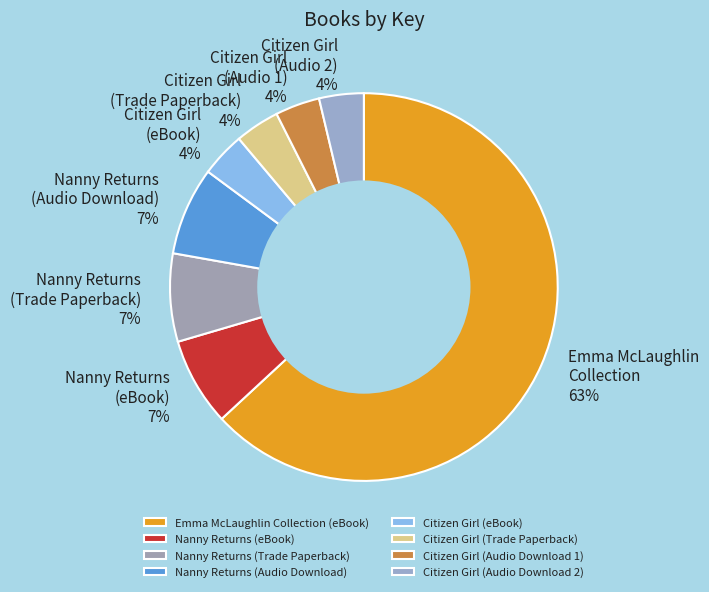

What percentage is the Nanny Returns (Trade Paperback) slice, to the nearest percent?

7%